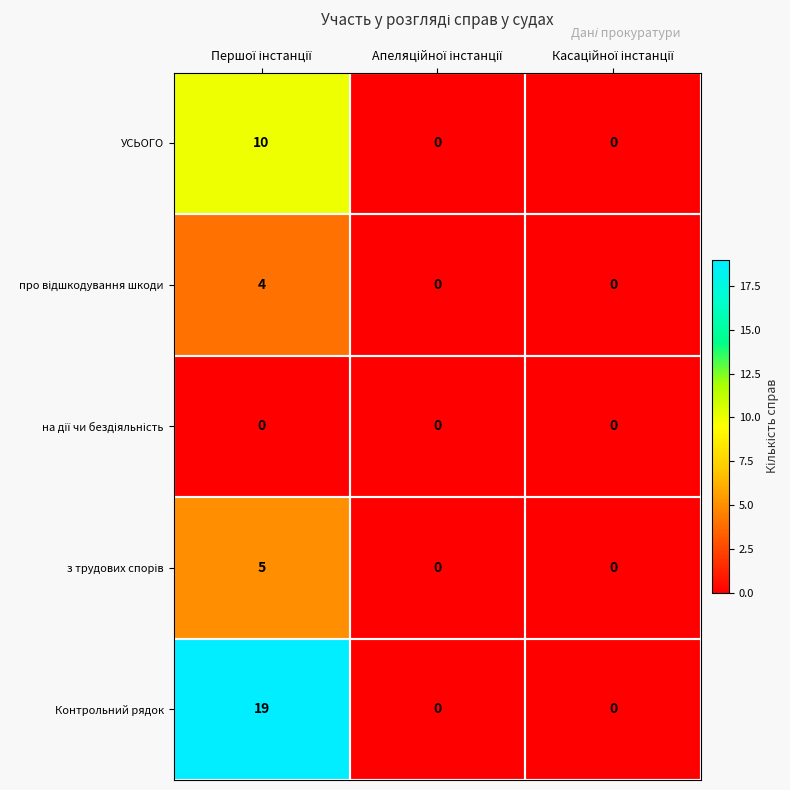

Which series has the largest total across all categories?

Контрольний рядок